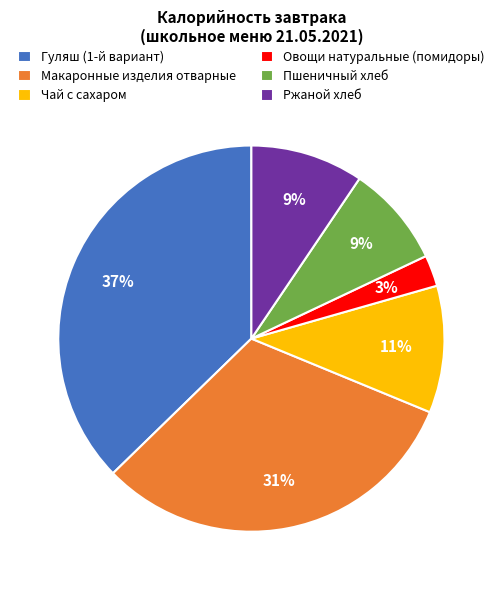

Does Чай с сахаром account for over 50% of the chart?

No